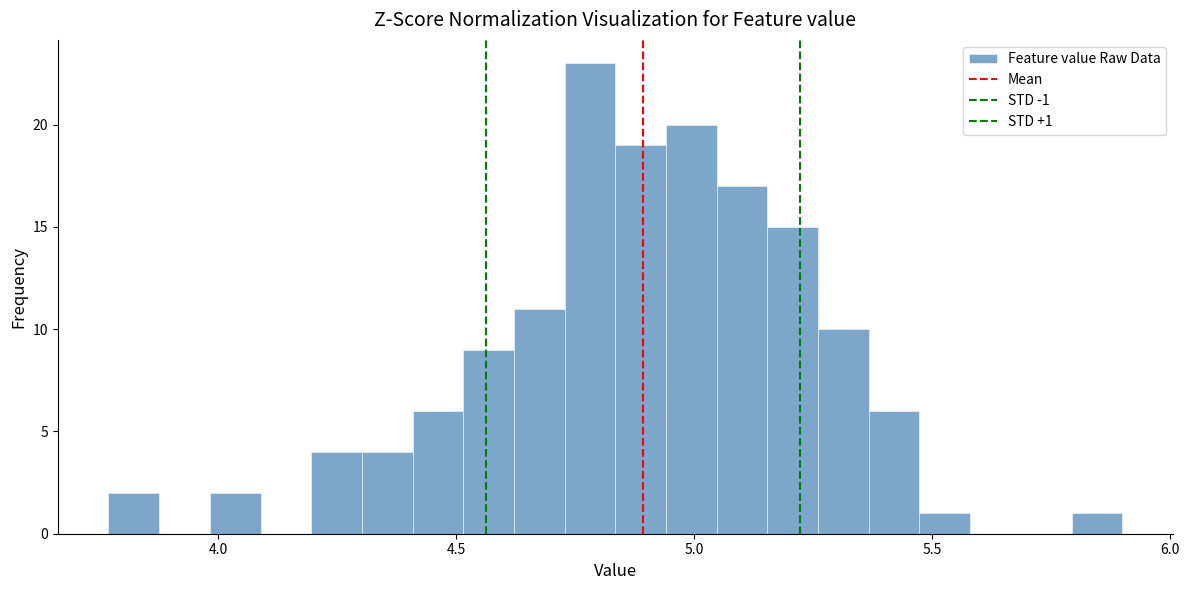

Read against the x-axis, roughly where is the centre of the tallest bar?

4.80